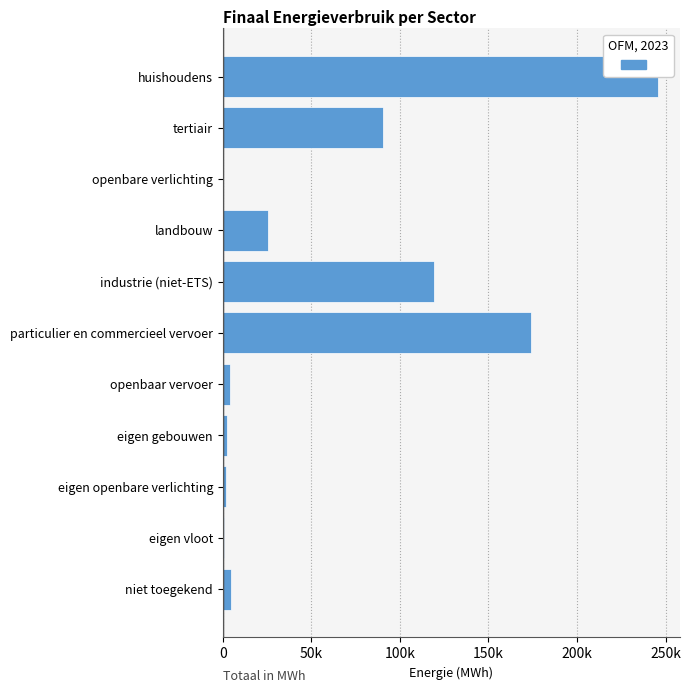

Does the chart contain any negative values?

No